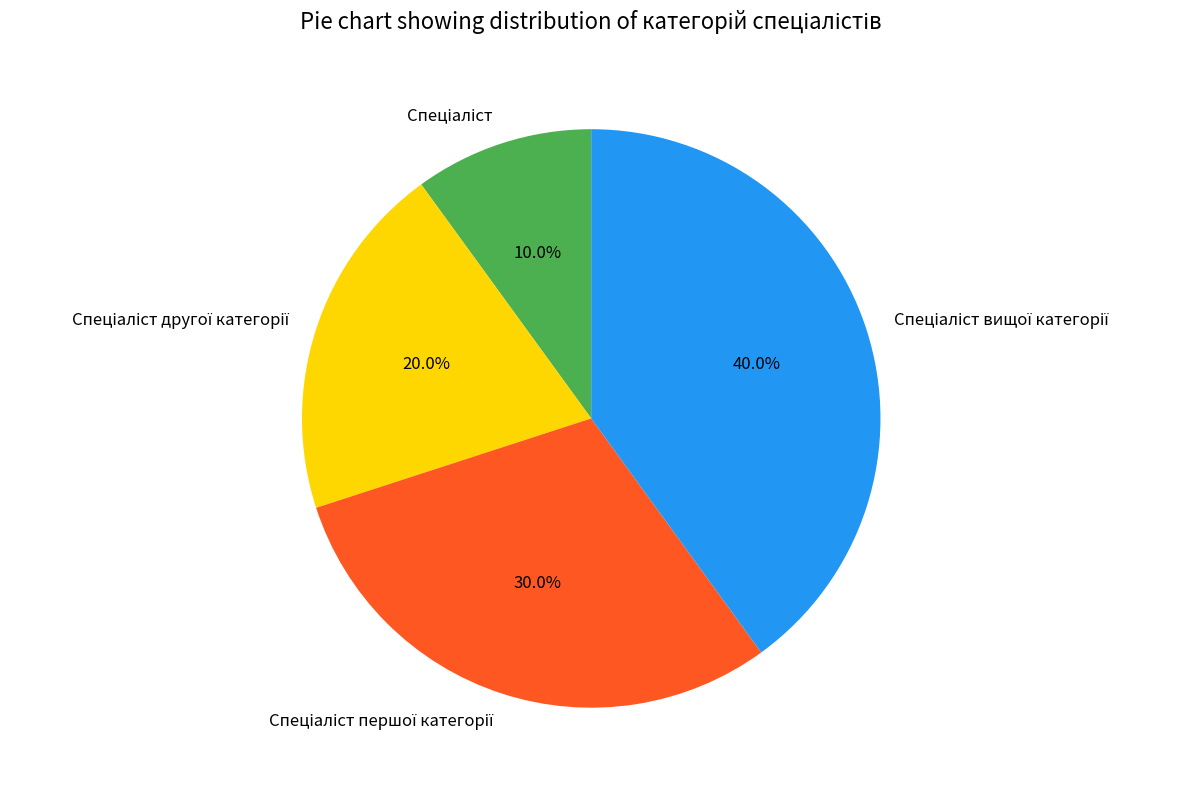

Does any single category account for the majority?

No